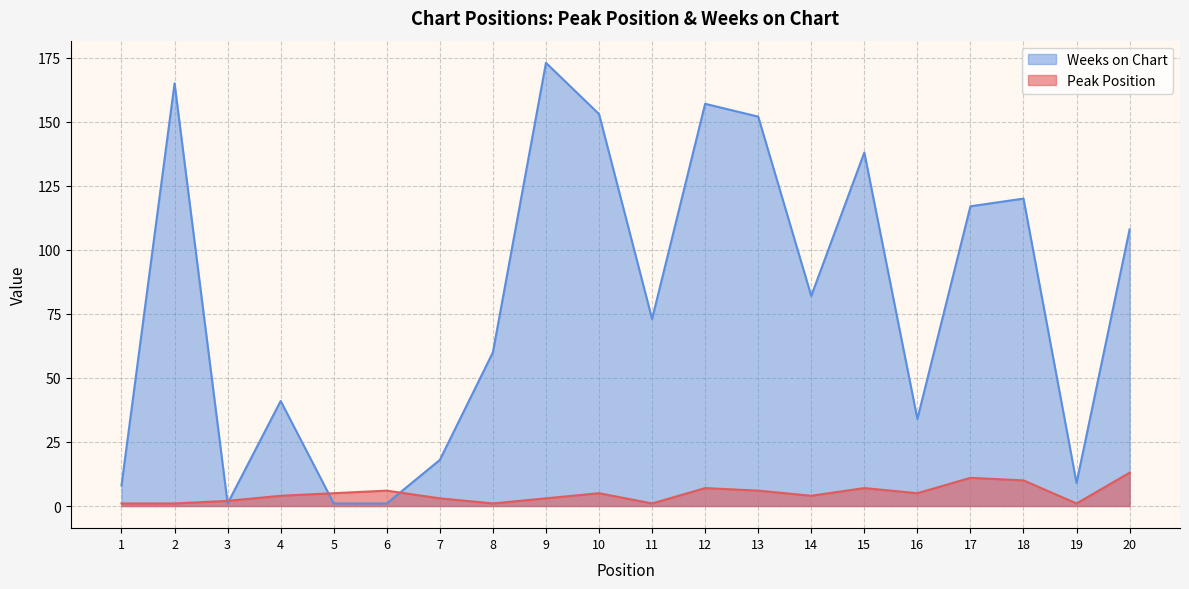

Where do Peak Position and Weeks on Chart first cross each other?

2 and 3